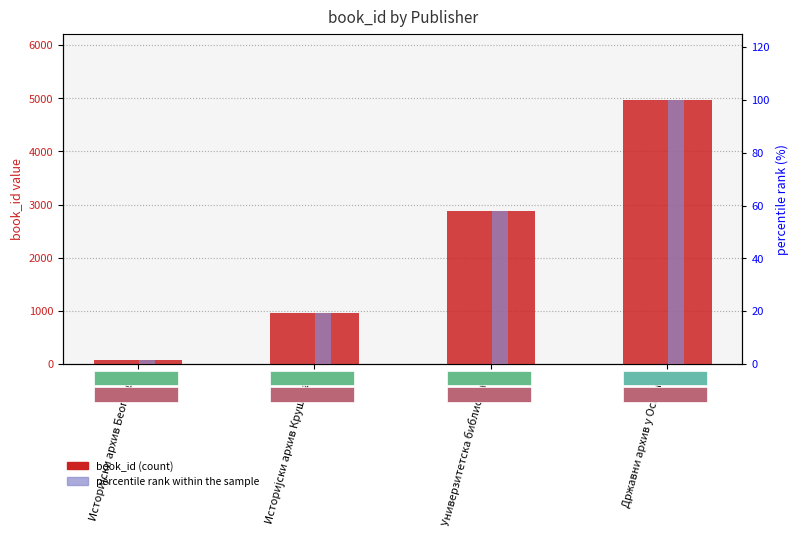

Rank the series at Државни архив у Осијеку from lowest to highest value.

percentile rank within the sample, book_id